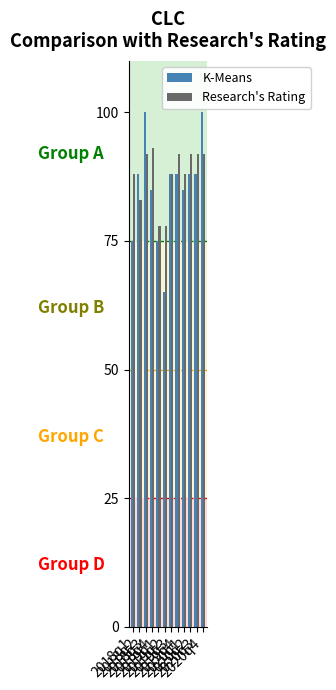

Which series has the widest spread of values?

K-Means